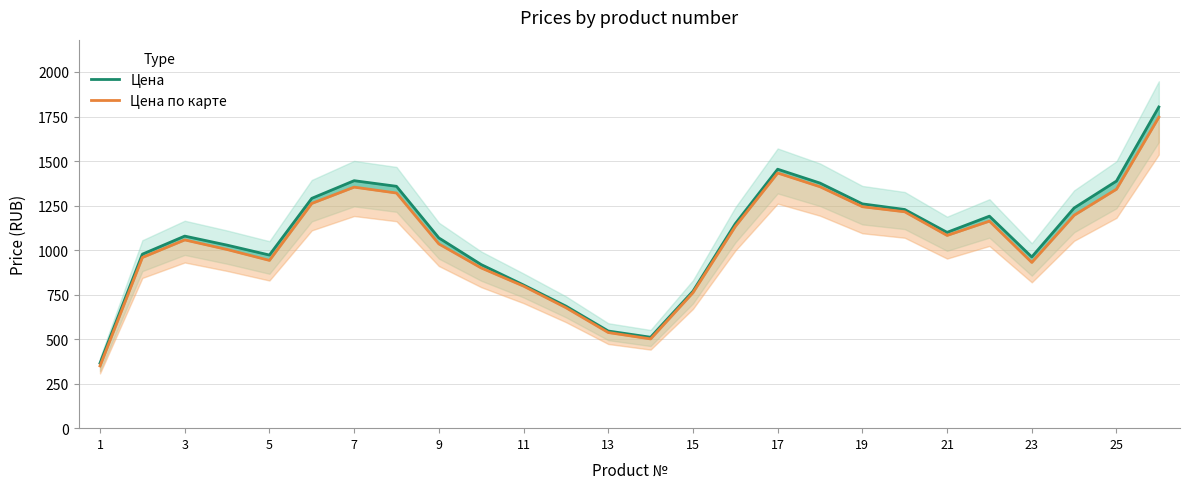

Reading left to right, list all the values displayed in this chart.

Цена: 365.2	977.1	1078.5	1027.8	972.2	1290.5	1389.7	1358.1	1068.4	918.6	804.1	685.5	545.6	510.6	768.9	1148.1	1454.2	1376.3	1259.5	1227.9	1099.6	1190.4	961.5	1236.4	1387.6	1803.5
Цена по карте: 349.4	958.5	1057.2	1003.3	942.2	1262.1	1353.6	1320.5	1034.7	899.7	797.7	676.6	537.1	501.2	761.0	1132.9	1432.8	1355.7	1243.6	1215.0	1082.3	1162.6	930.6	1195.7	1342.1	1746.2